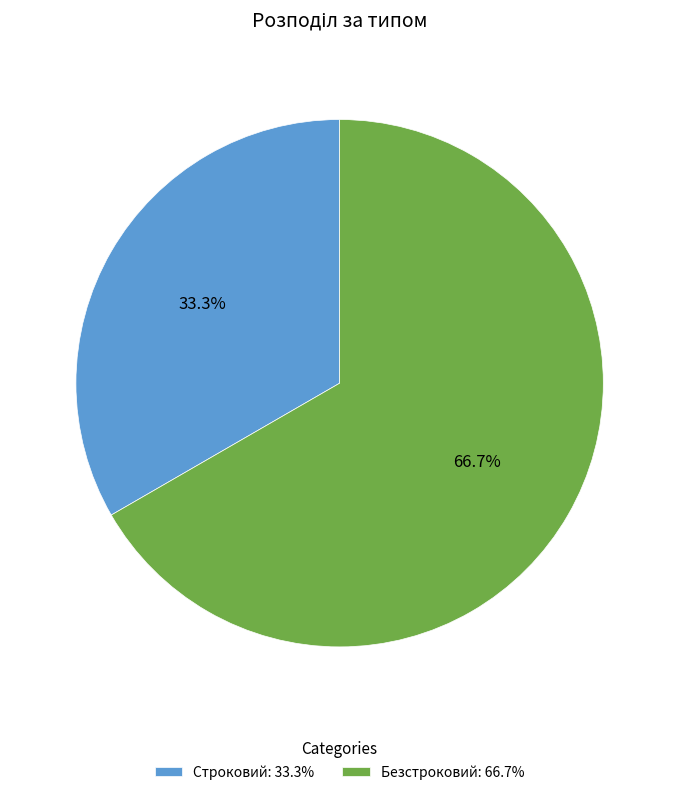

To the nearest percent, what is the combined percentage of Безстроковий and Строковий?

100%